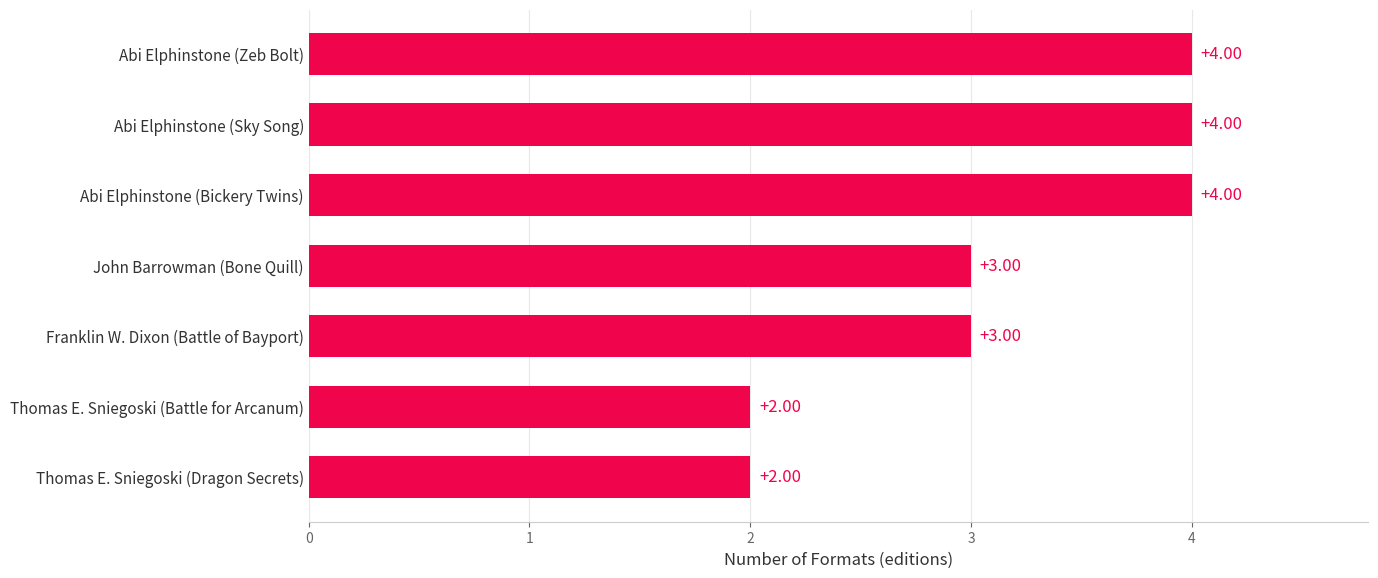

How many values are below 3?

2